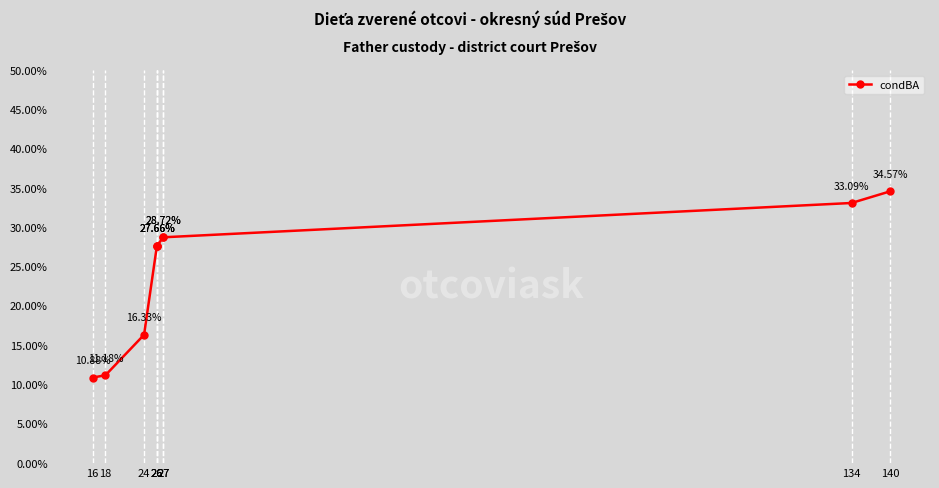

What is the minimum value shown in the chart?

0.1